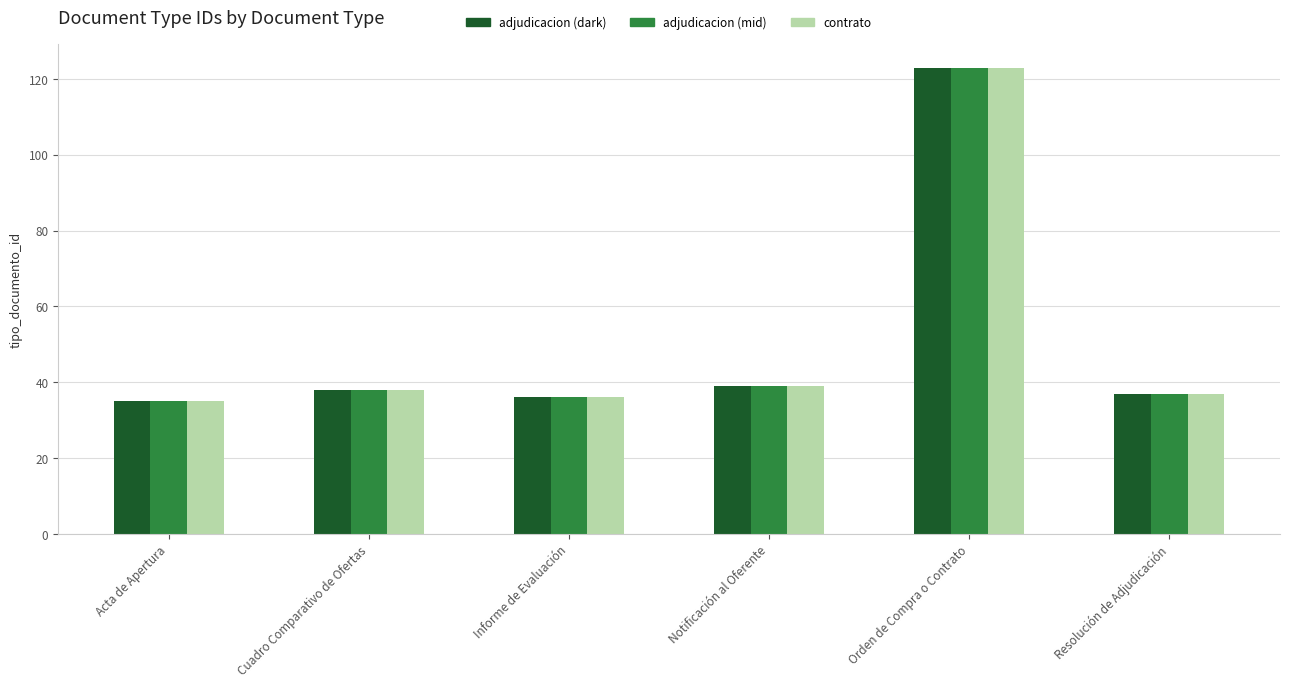

Is the value of contrato at Acta de Apertura greater than the value of adjudicacion (mid) at Orden de Compra o Contrato?

No